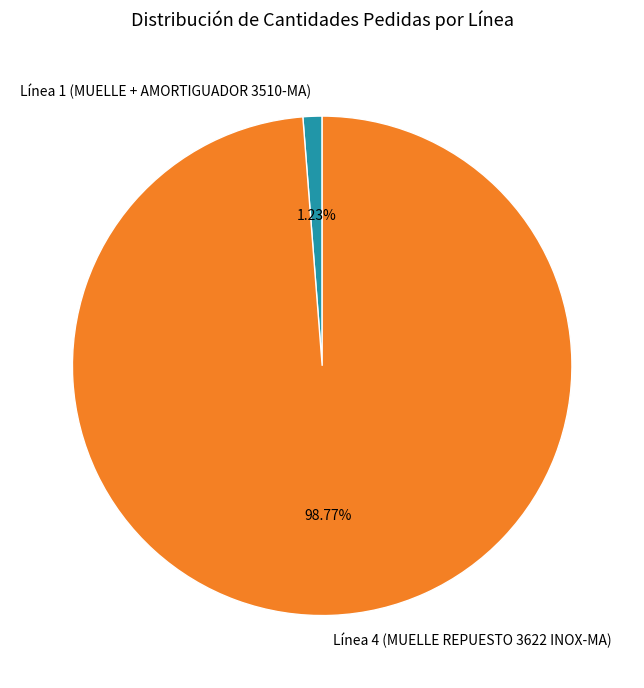

Which category accounts for the majority?

Línea 4 (MUELLE REPUESTO 3622 INOX-MA)